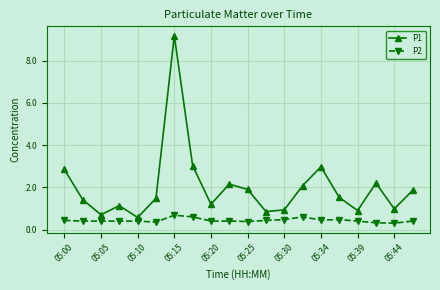

What is the value of the P1 point at the 9th from the left?

1.2